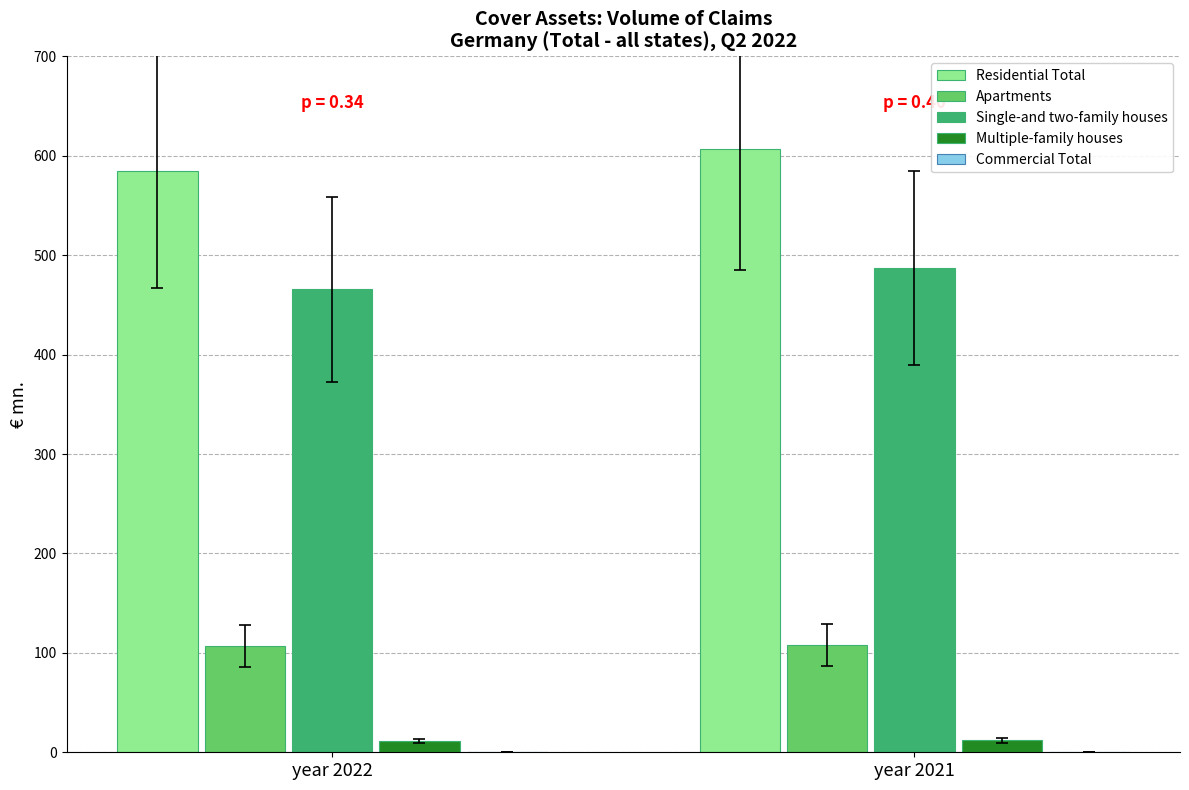

The Residential Total series shows 584.4 at year 2022. True or false?

True